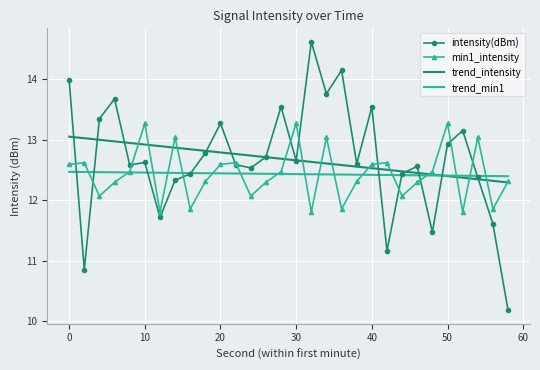

Rank the series by their maximum value, from highest to lowest.

intensity(dBm), min1_intensity, trend_intensity, trend_min1